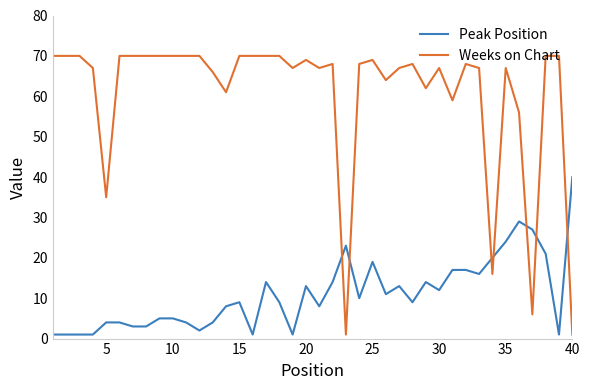

What is the maximum value for Weeks on Chart?

70